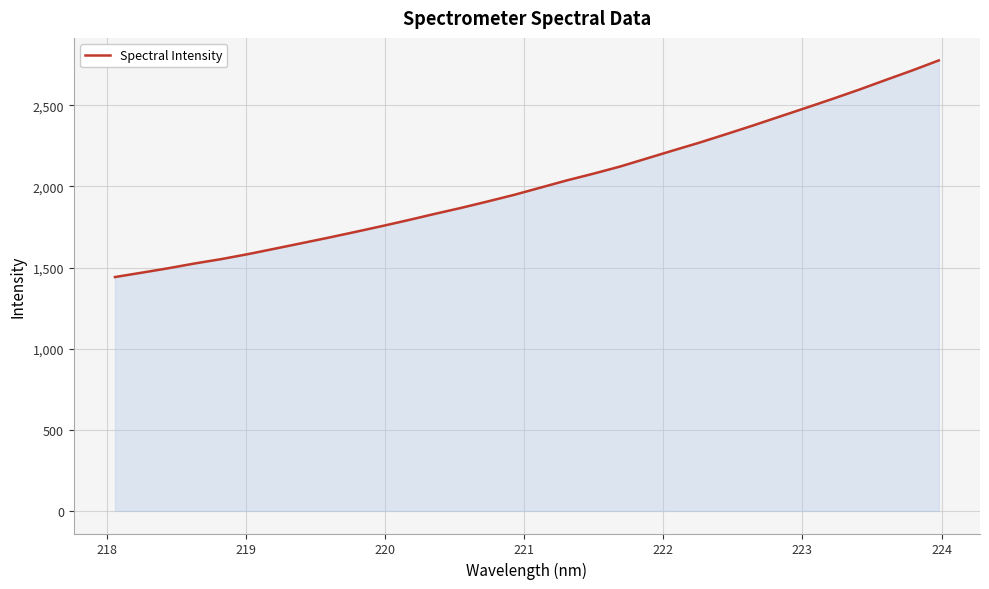

What is the sum of all values?

64610.3